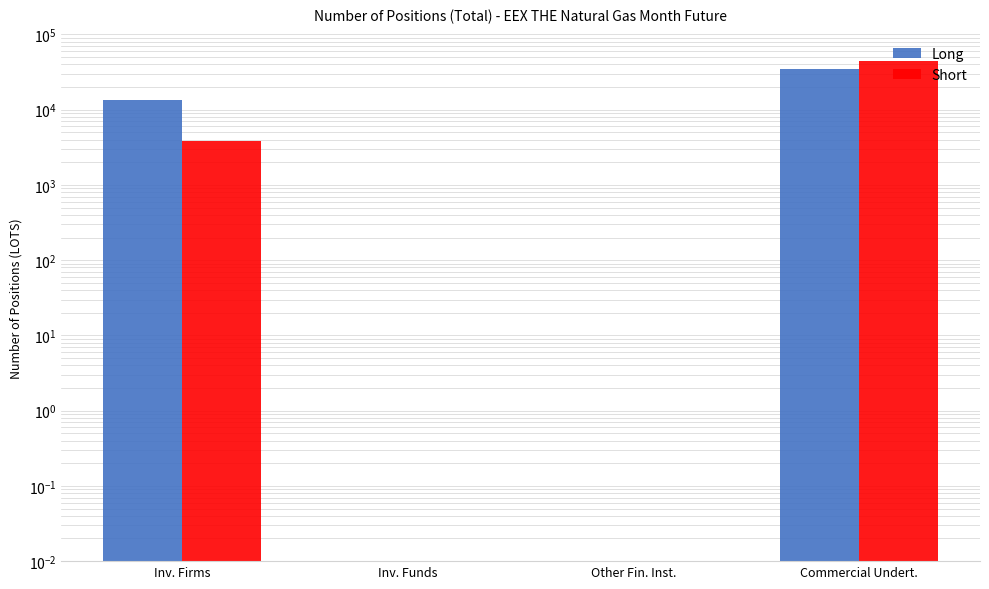

Is the value of Short at Inv. Funds greater than the value of Long at Inv. Firms?

No